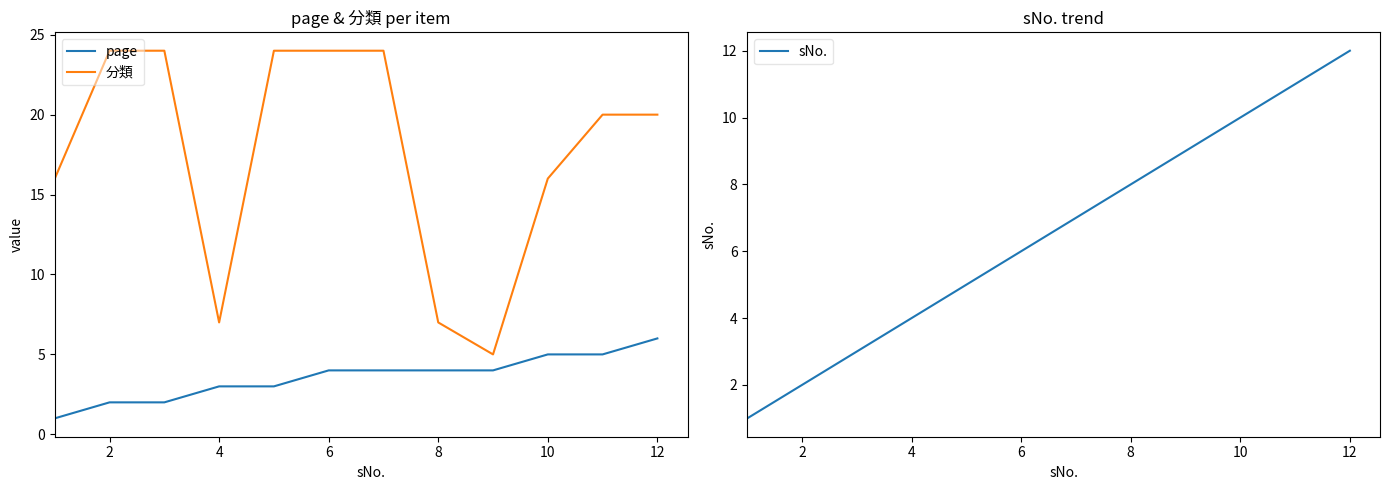

True or false: 分類 has a value of 16 at 10.

True